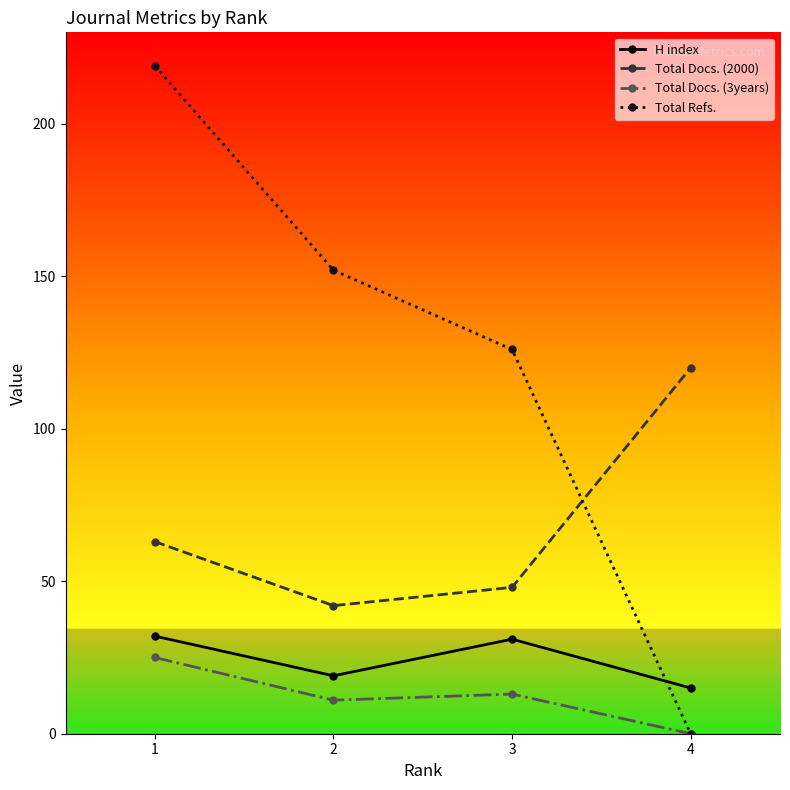

At how many categories does at least one series exceed 97?

4